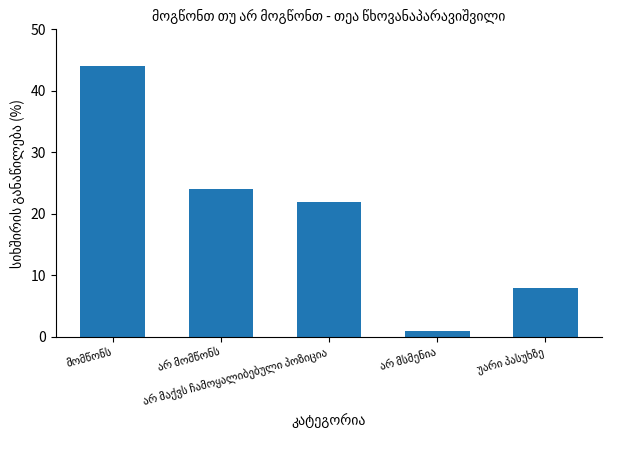

What is the value of the 3rd bar from the left?

22